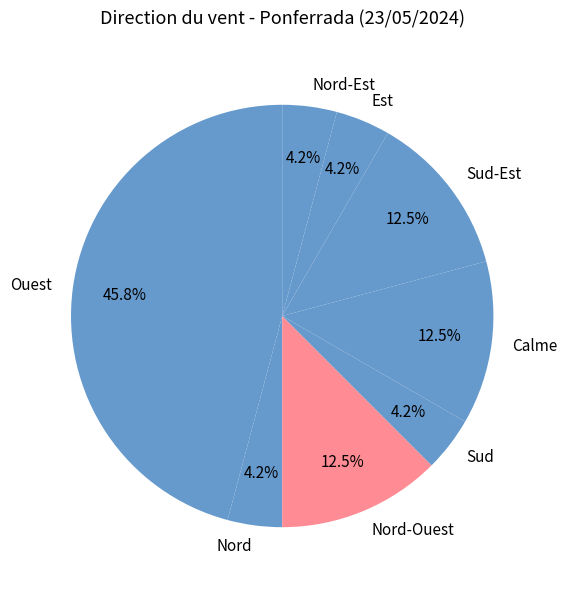

Does Nord-Est represent more than half of the total?

No